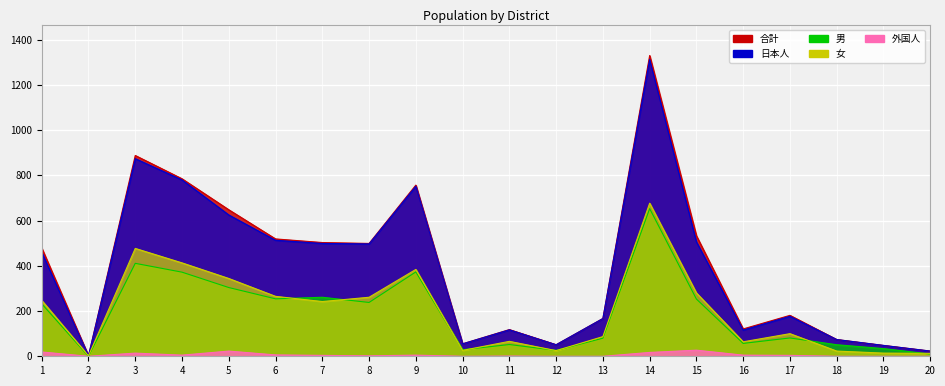

What is the difference between the 外国人 values at 13 and 14?

17